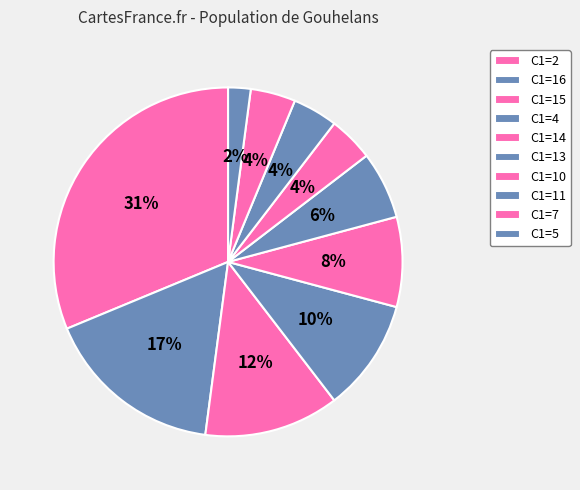

How many segments does this pie chart have?

10